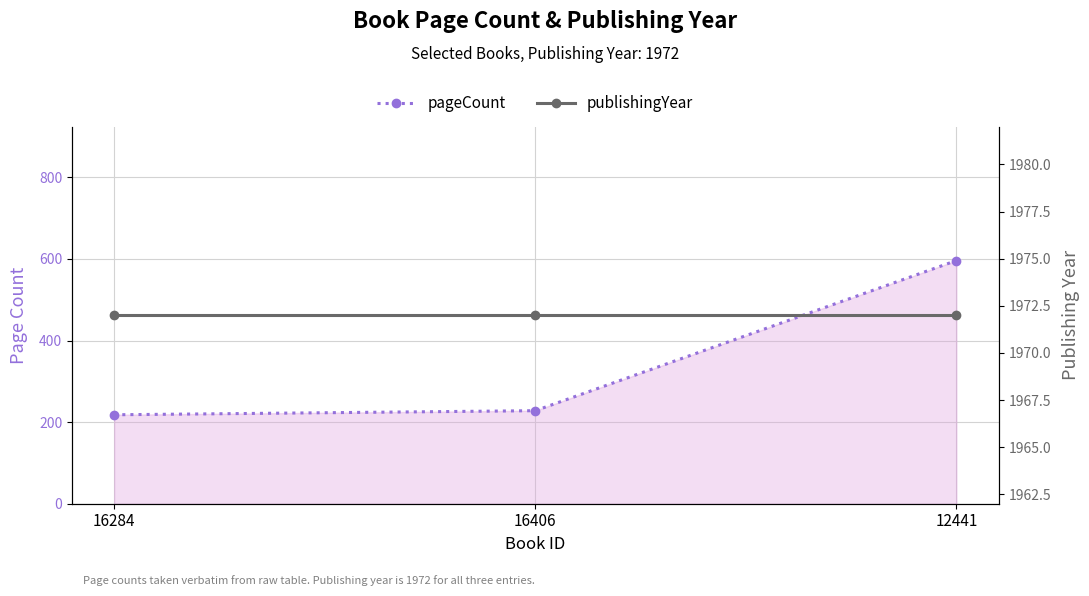

What are all the series names shown in the legend?

pageCount, publishingYear